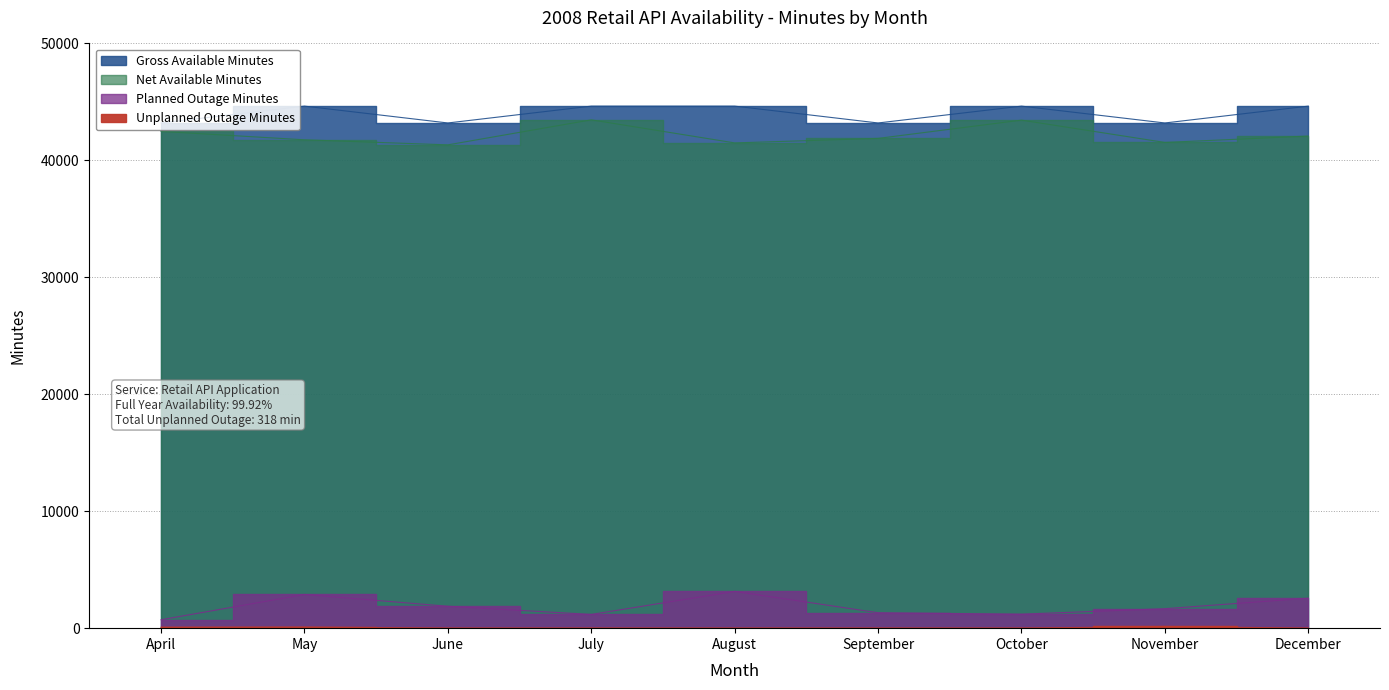

What is the difference between the second highest and second lowest values in the Gross Available Minutes series?

1440